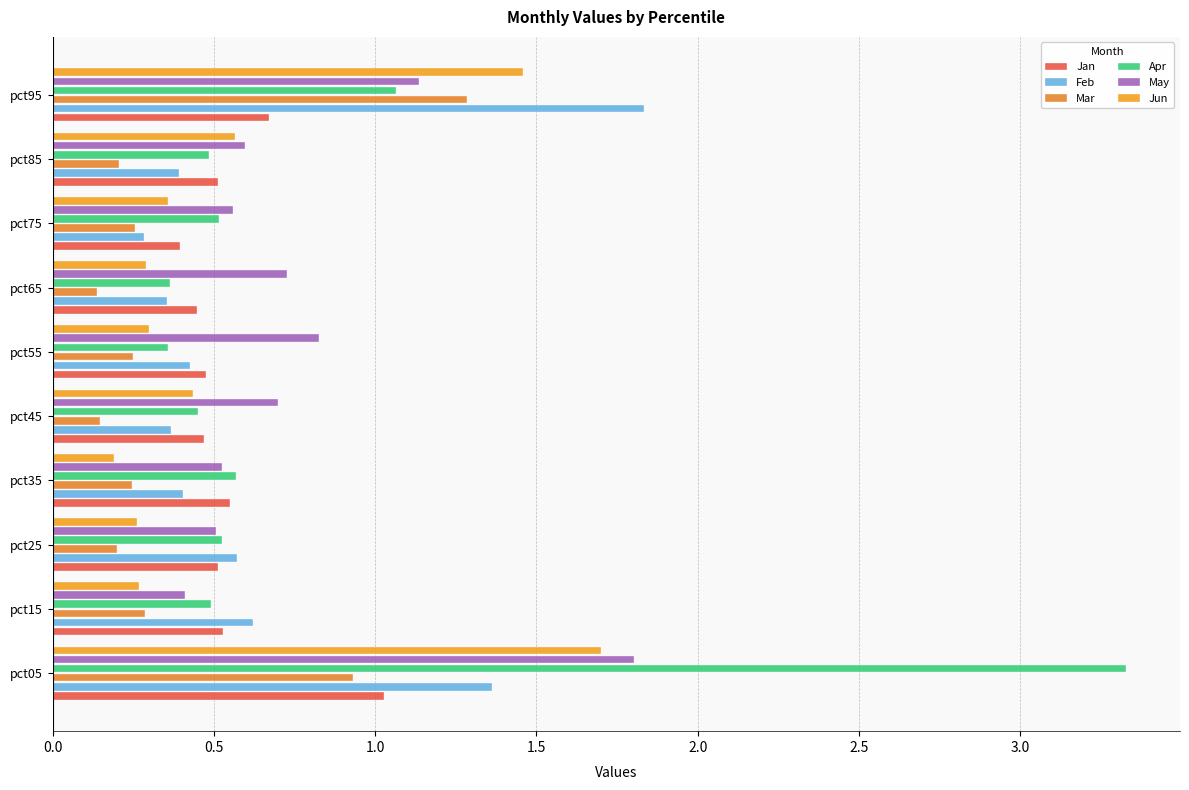

What is the difference between the second highest and second lowest values in the Mar series?

0.8